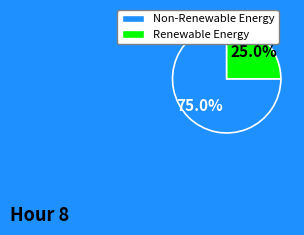

Does any single category account for the majority?

Yes